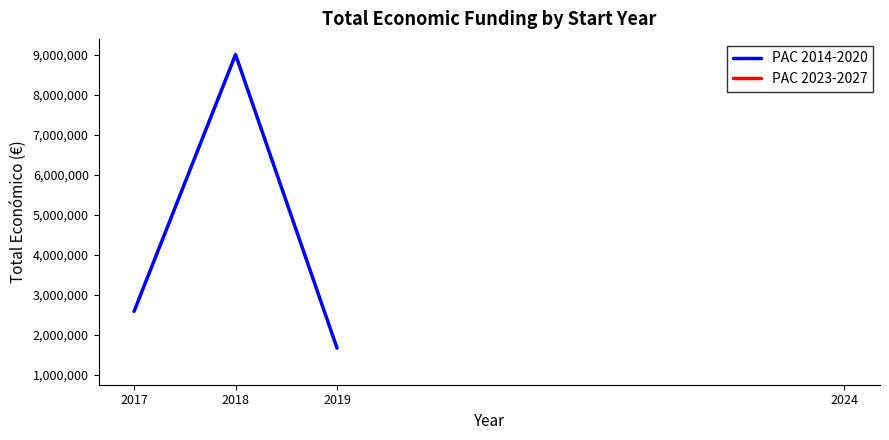

What is the sum of the values at 2017 and 2018?

11594720